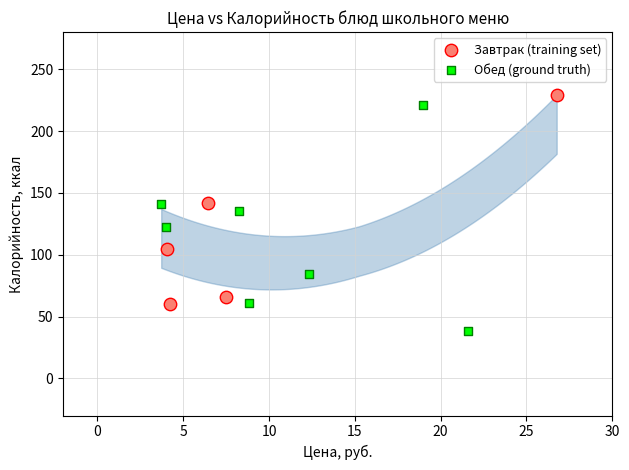

Which series has the widest spread of Y values?

Обед (ground truth)